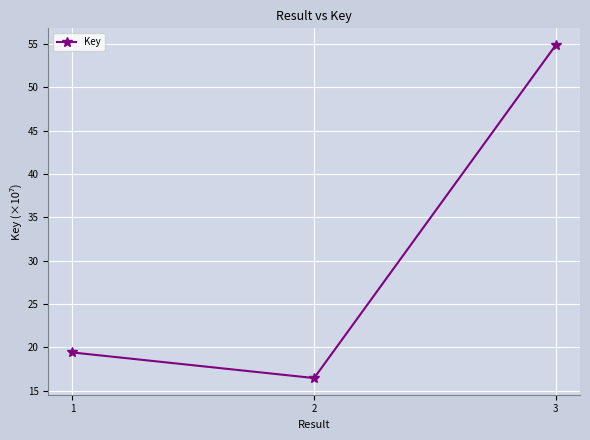

What is the change in value from 1 to 3?

+35.5